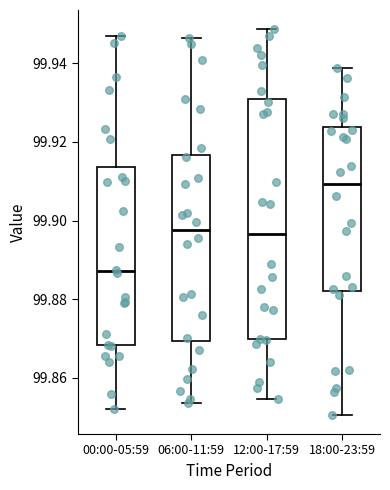

Reading left to right, read every box against the y-axis: the position of its median line, the range the box covers, and the ends of its whiskers. The values are not printed on the chart, so give them approximately, as read against the axis.

00:00-05:59: median 99.888, box 99.868 to 99.914, whiskers 99.852 to 99.946
06:00-11:59: median 99.898, box 99.870 to 99.916, whiskers 99.854 to 99.946
12:00-17:59: median 99.896, box 99.870 to 99.930, whiskers 99.854 to 99.948
18:00-23:59: median 99.910, box 99.882 to 99.924, whiskers 99.850 to 99.938